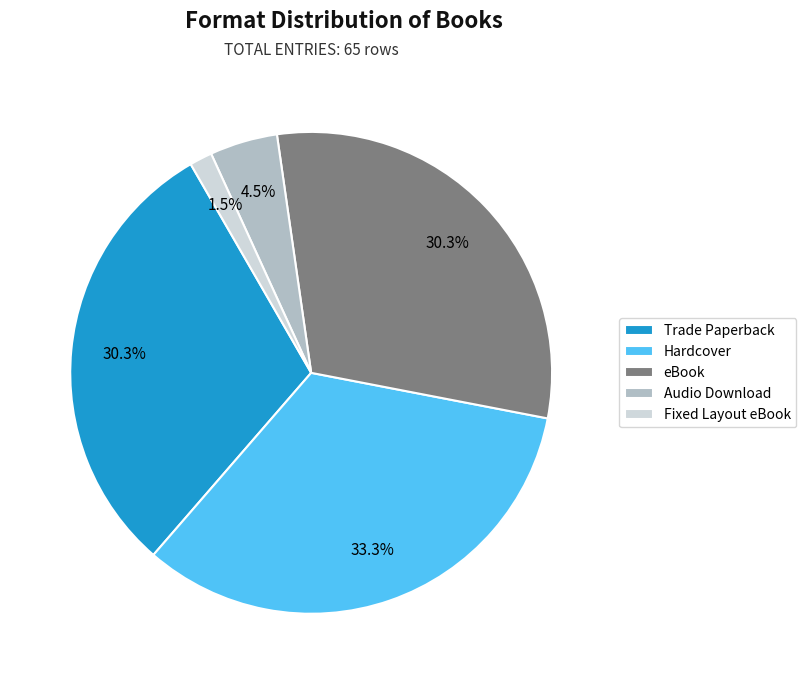

What is the largest slice in the pie chart?

Hardcover